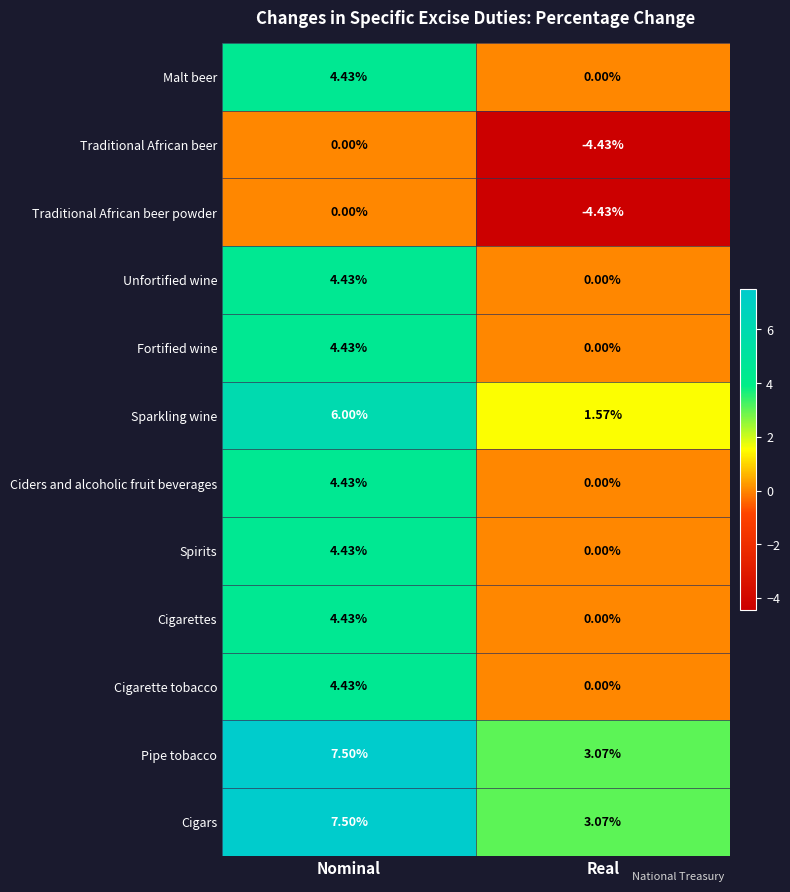

Is the value of Sparkling wine at Nominal greater than the value of Traditional African beer at Nominal?

Yes